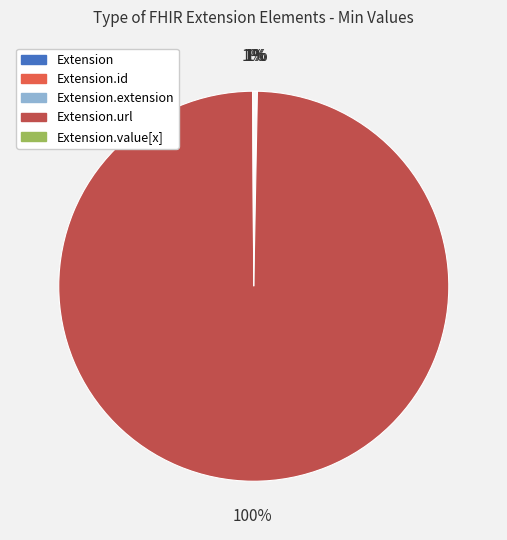

Rank the categories by value from highest to lowest.

Extension.url, Extension, Extension.id, Extension.extension, Extension.value[x]